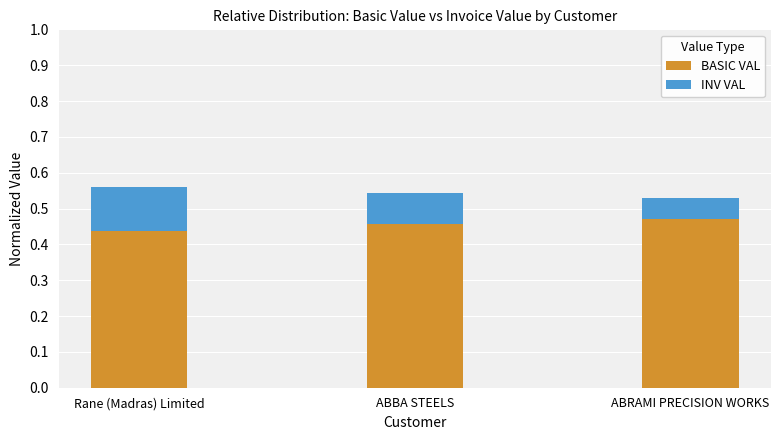

Rank the categories by BASIC VAL value from highest to lowest.

ABRAMI PRECISION WORKS, ABBA STEELS, Rane (Madras) Limited